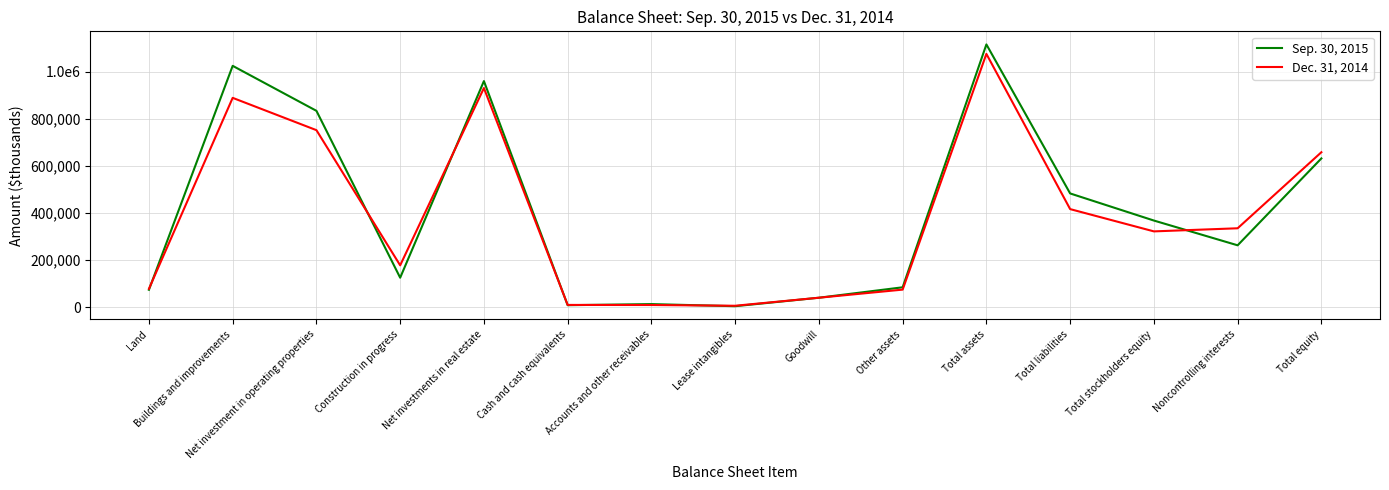

What are all the series names shown in the legend?

Sep. 30, 2015, Dec. 31, 2014